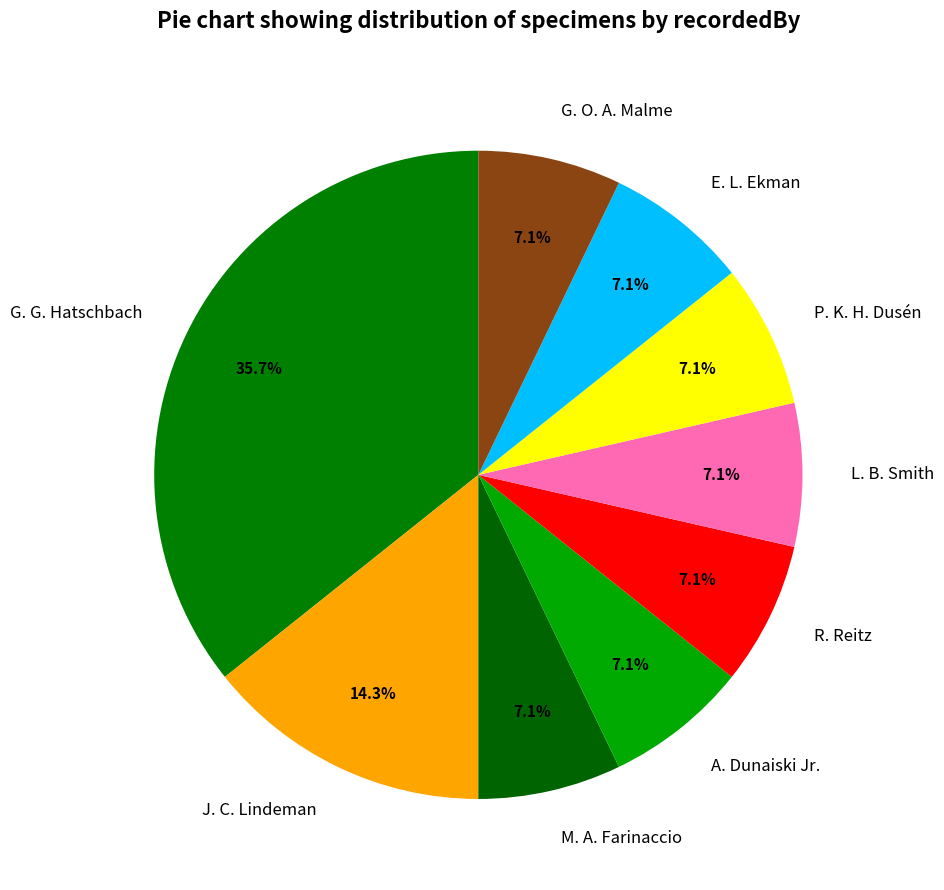

True or false: G. O. A. Malme accounts for 7% of the total.

True